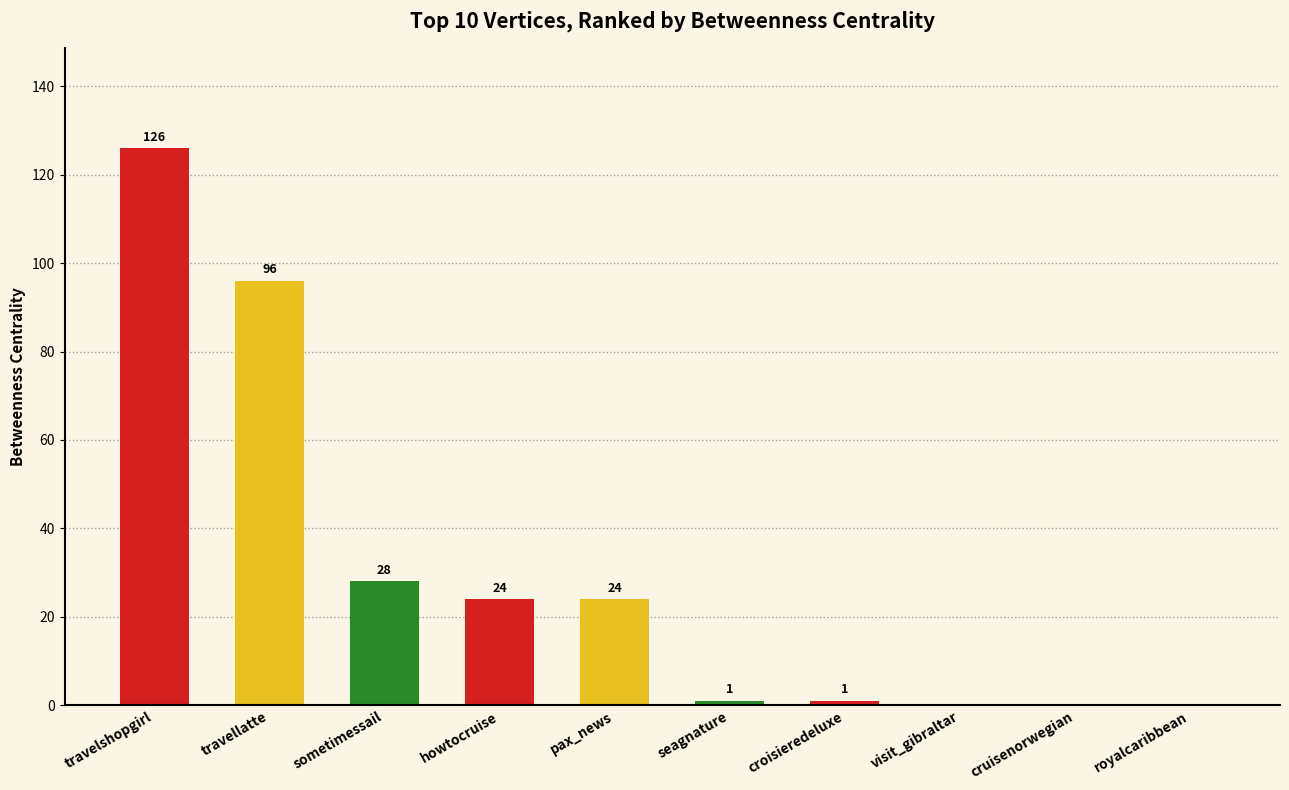

Reading left to right, extract all data points from this chart.

travelshopgirl=126	travellatte=96	sometimessail=28	howtocruise=24	pax_news=24	seagnature=1	croisieredeluxe=1	visit_gibraltar=0	cruisenorwegian=0	royalcaribbean=0